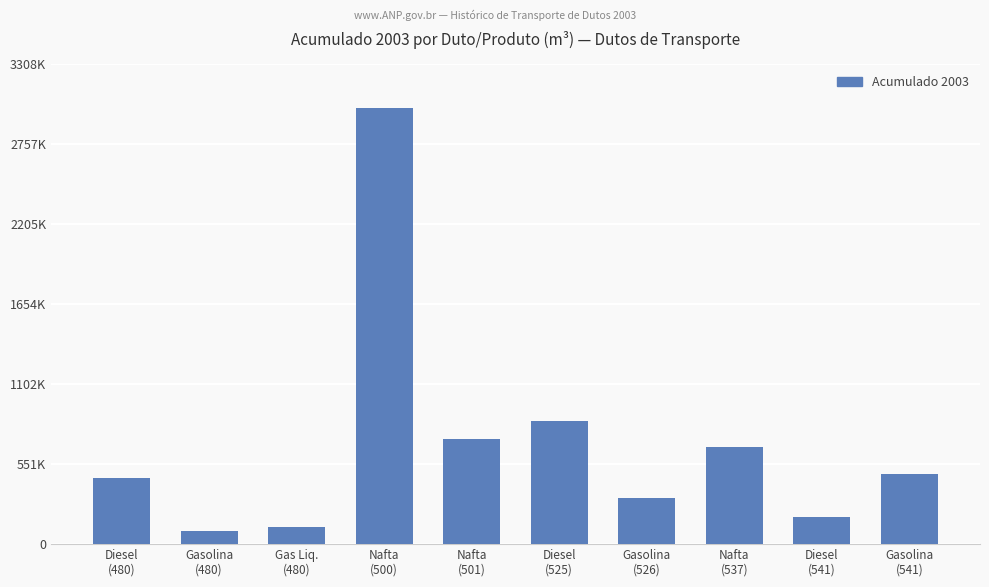

What is the label of the 6th bar from the right?

Nafta
(501)